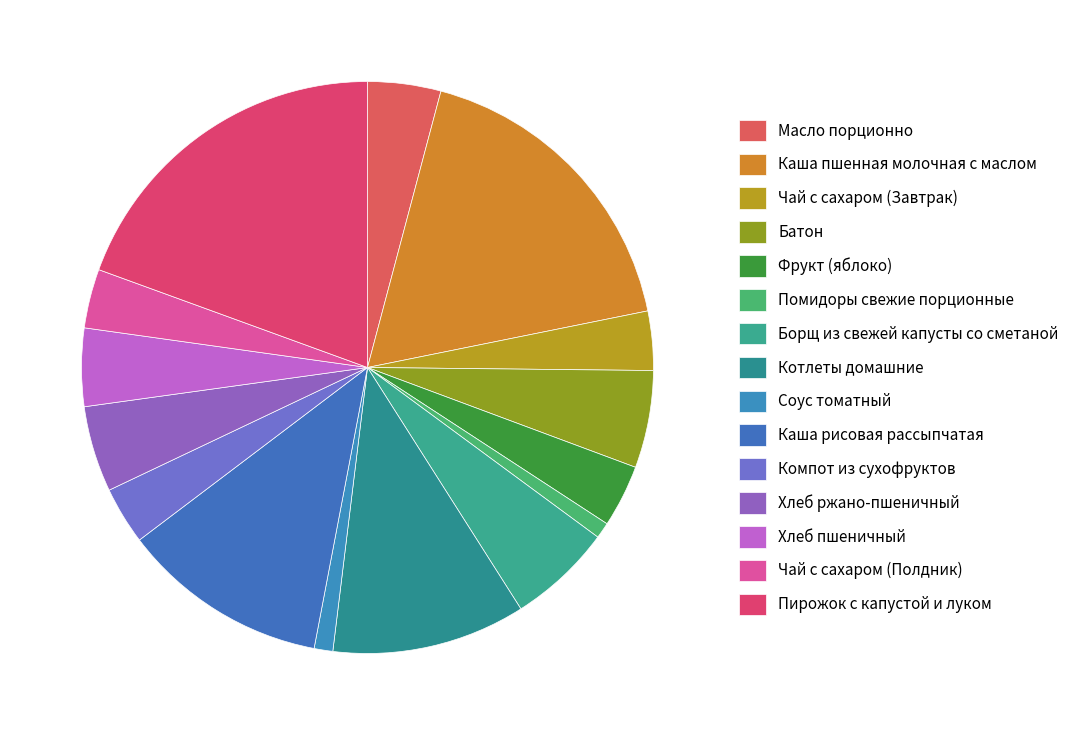

Rank the categories by value from highest to lowest.

Пирожок с капустой и луком, Каша пшенная молочная с маслом, Каша рисовая рассыпчатая, Котлеты домашние, Борщ из свежей капусты со сметаной, Батон, Хлеб ржано-пшеничный, Хлеб пшеничный, Масло порционно, Фрукт (яблоко), Чай с сахаром (Завтрак), Чай с сахаром (Полдник), Компот из сухофруктов, Соус томатный, Помидоры свежие порционные